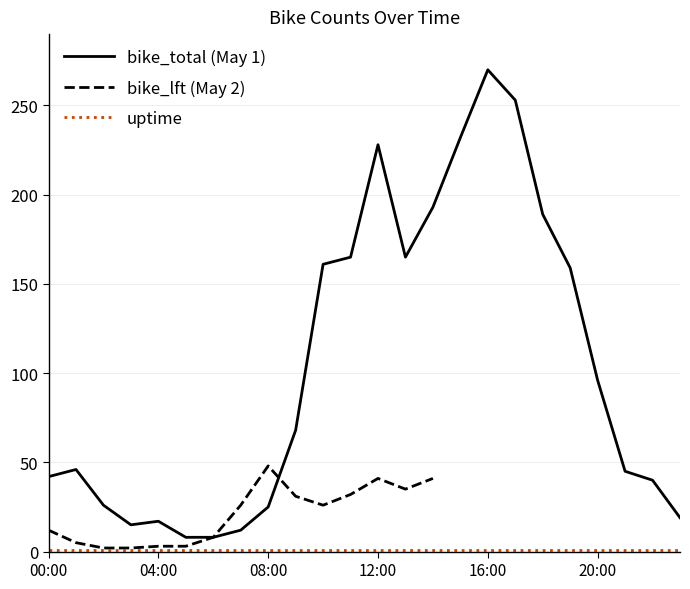

At which label does uptime reach its minimum?

00:00